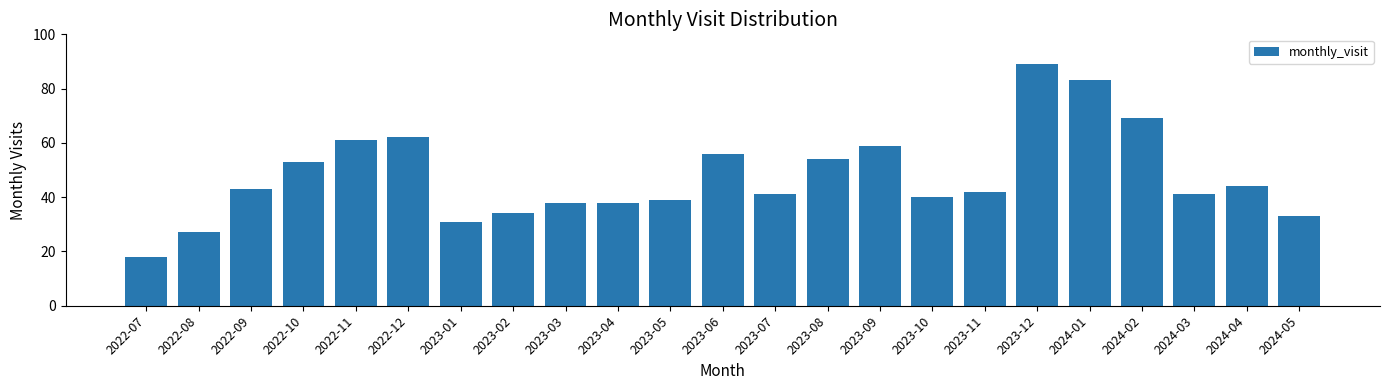

What is the sum of all values?

1095